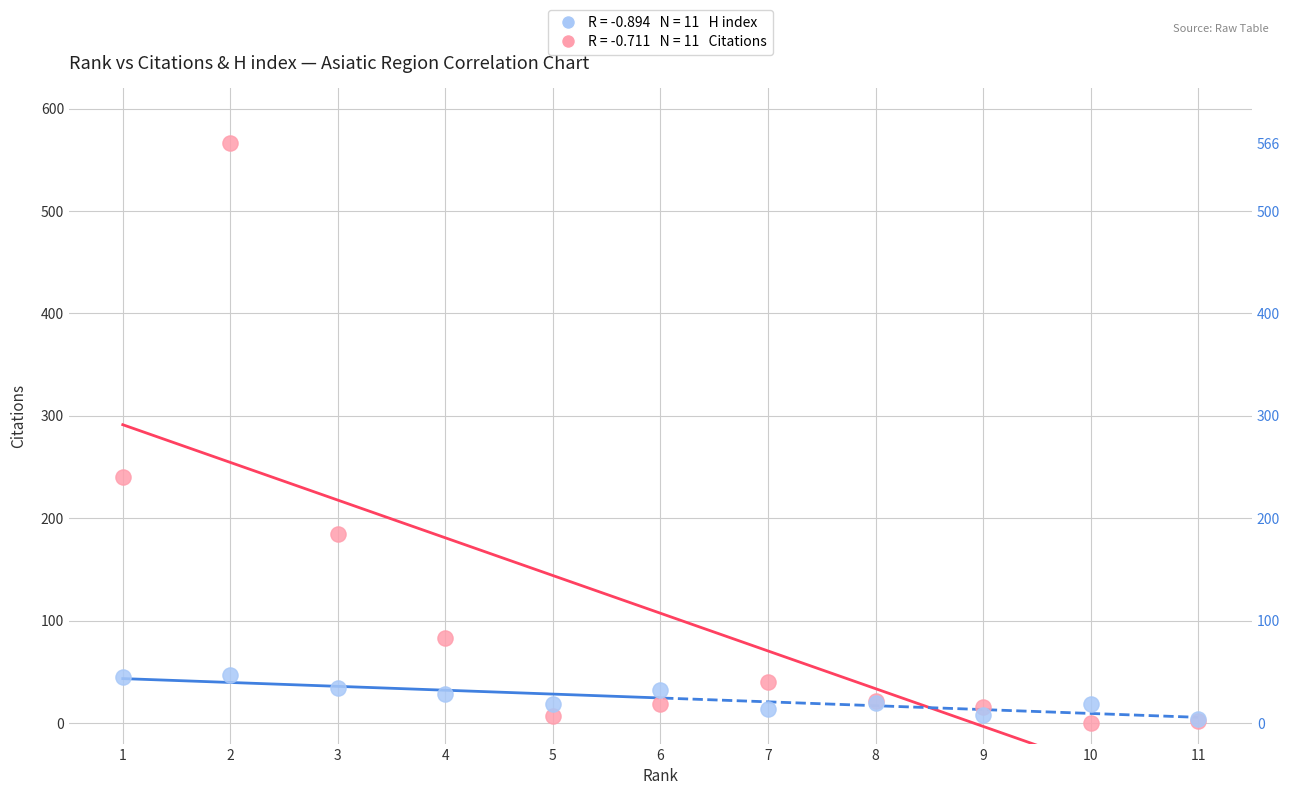

Across all series, what Y value is closest to 283?

240